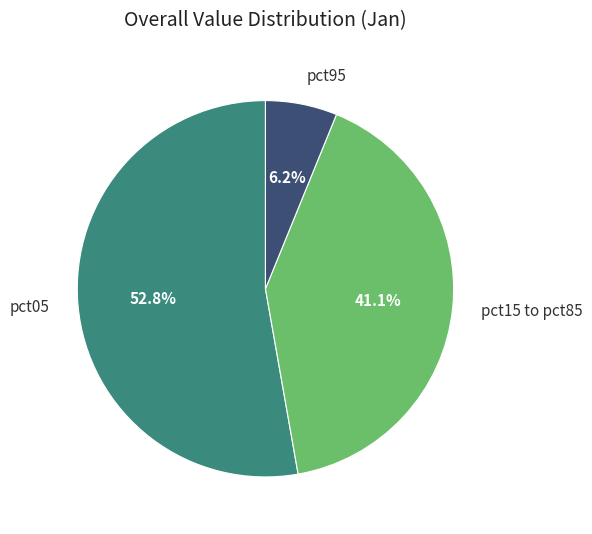

Approximately how many times larger is the value at pct15 to pct85 compared to pct05?

0.8